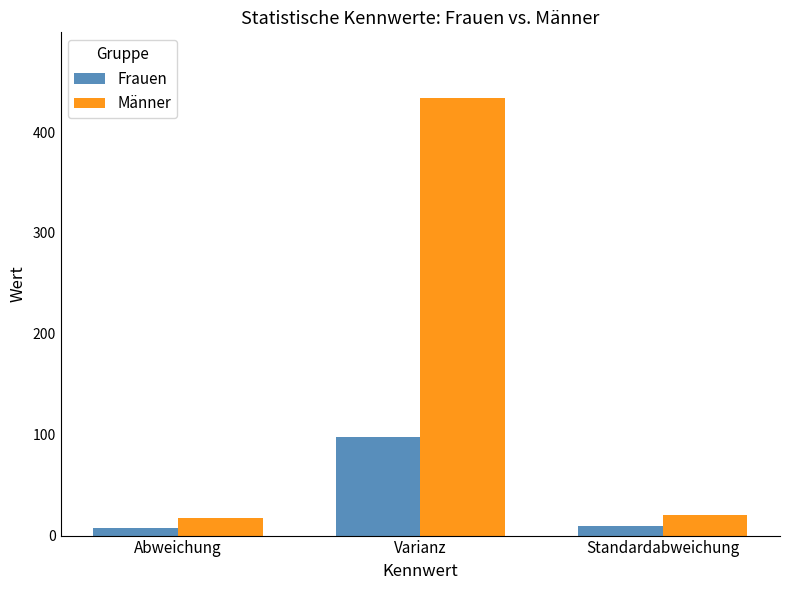

Which series has the widest spread of values?

Männer